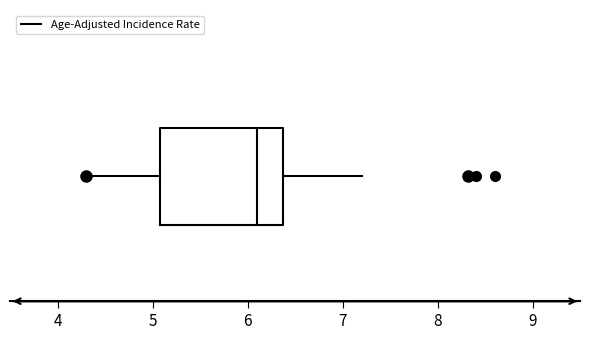

Read this box plot against the x-axis: the position of the median line, the range covered by the box, and the ends of both whiskers. The values are not printed on the chart, so give them approximately, as read against the axis.

median 6.1, box 5.1 to 6.4, whiskers 4.3 to 7.2